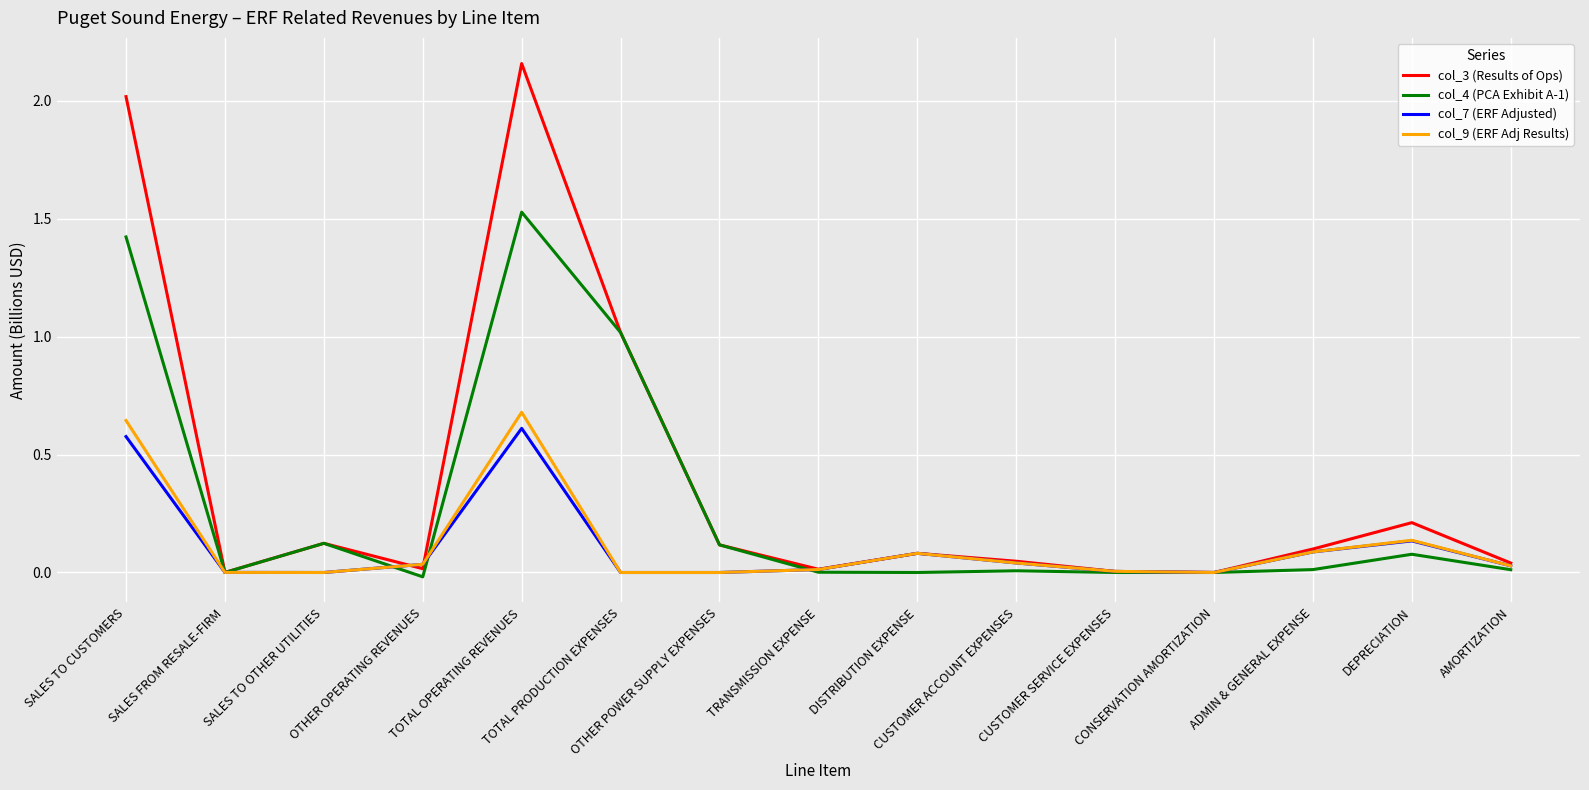

Which series has the largest total across all categories?

col_3 (Results of Ops)